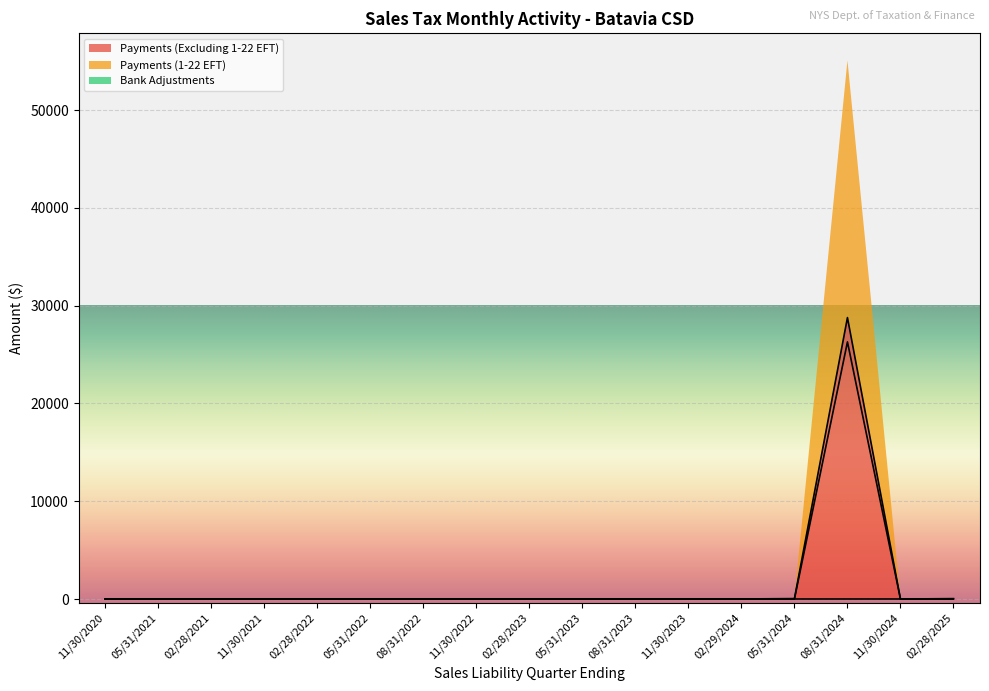

Between 05/31/2021 and 02/28/2023, which series saw the biggest shift?

Payments (Excluding 1-22 EFT)